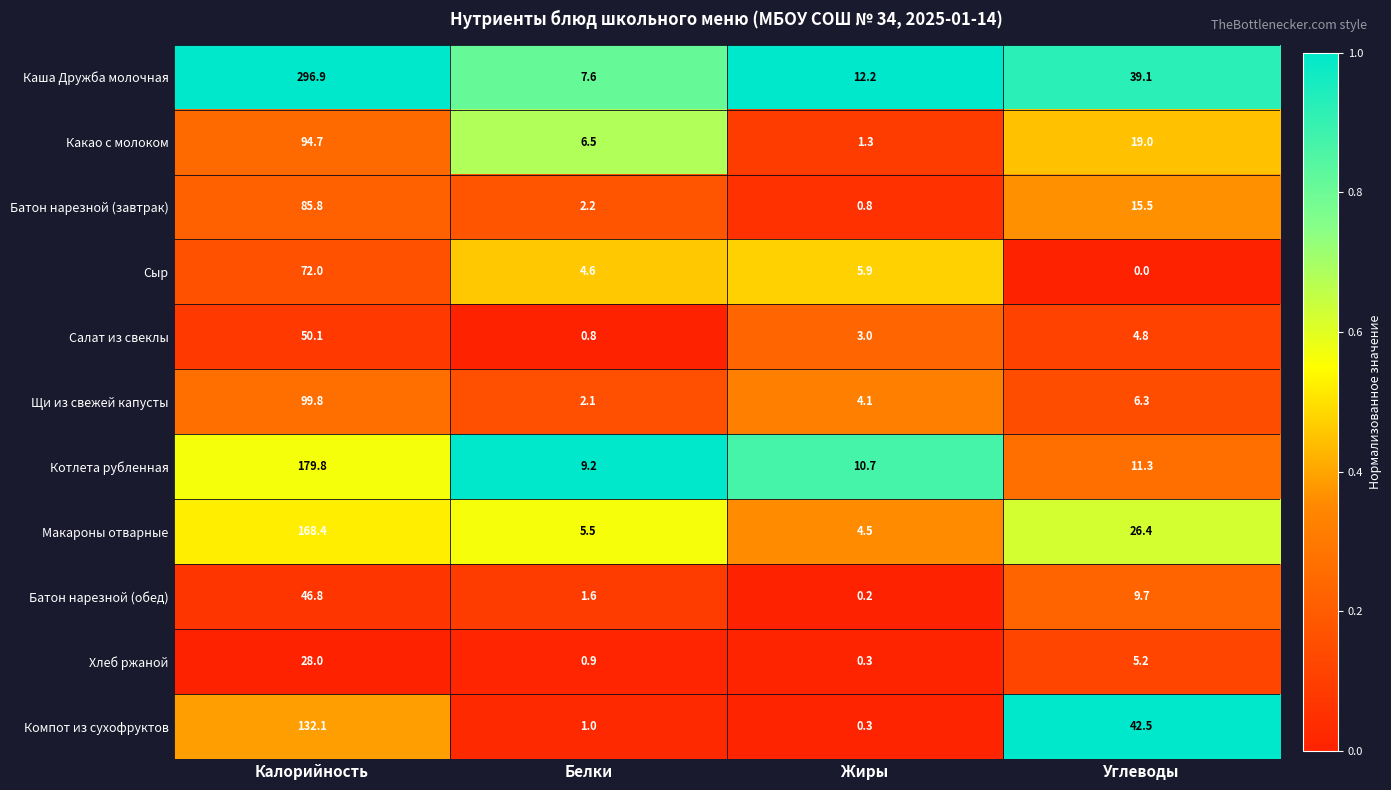

Rank the series by their maximum value, from highest to lowest.

Каша Дружба молочная, Котлета рубленная, Макароны отварные, Компот из сухофруктов, Щи из свежей капусты, Какао с молоком, Батон нарезной (завтрак), Сыр, Салат из свеклы, Батон нарезной (обед), Хлеб ржаной